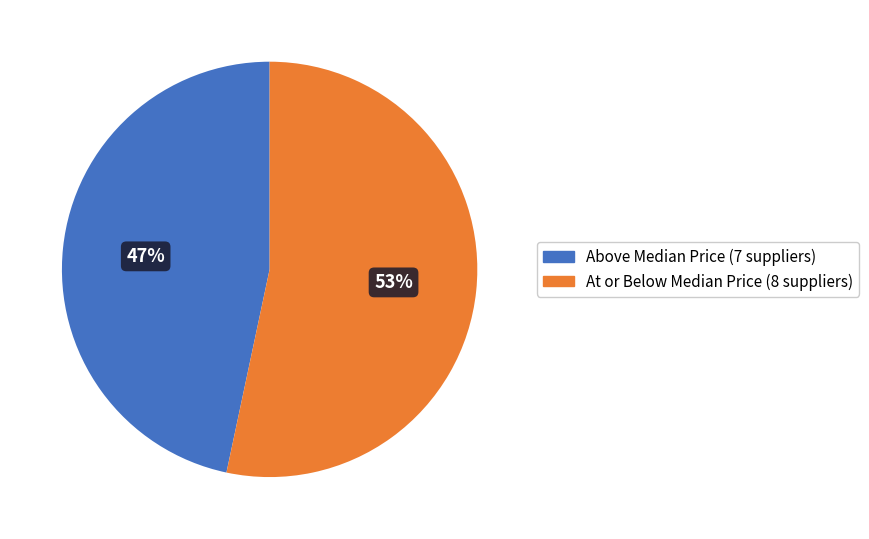

Does any single category account for the majority?

Yes